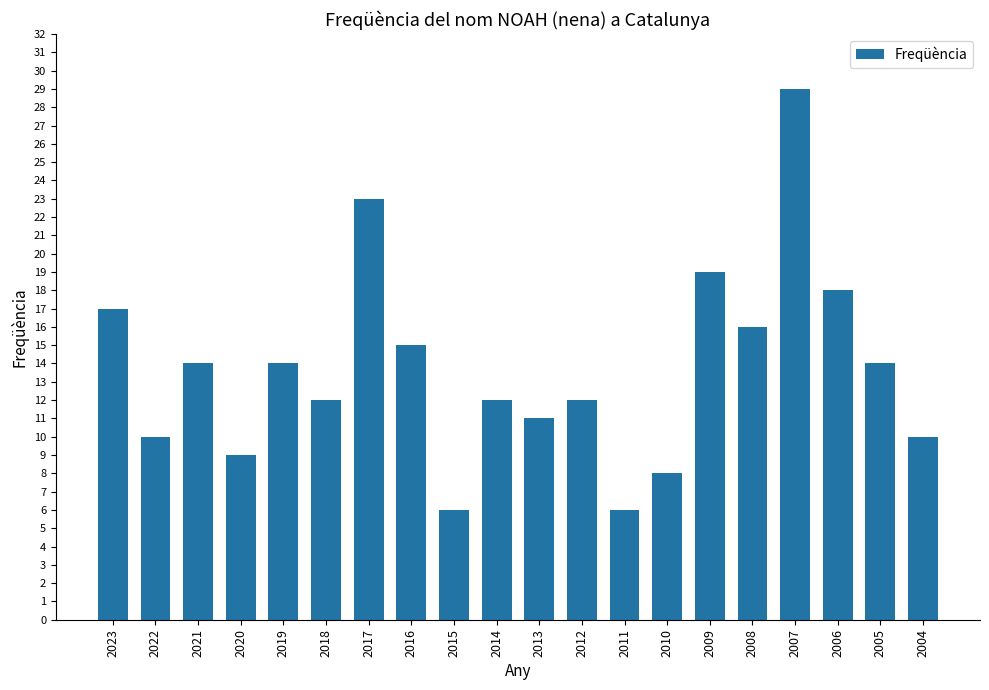

What is the sum of the values at 2021 and 2009?

33